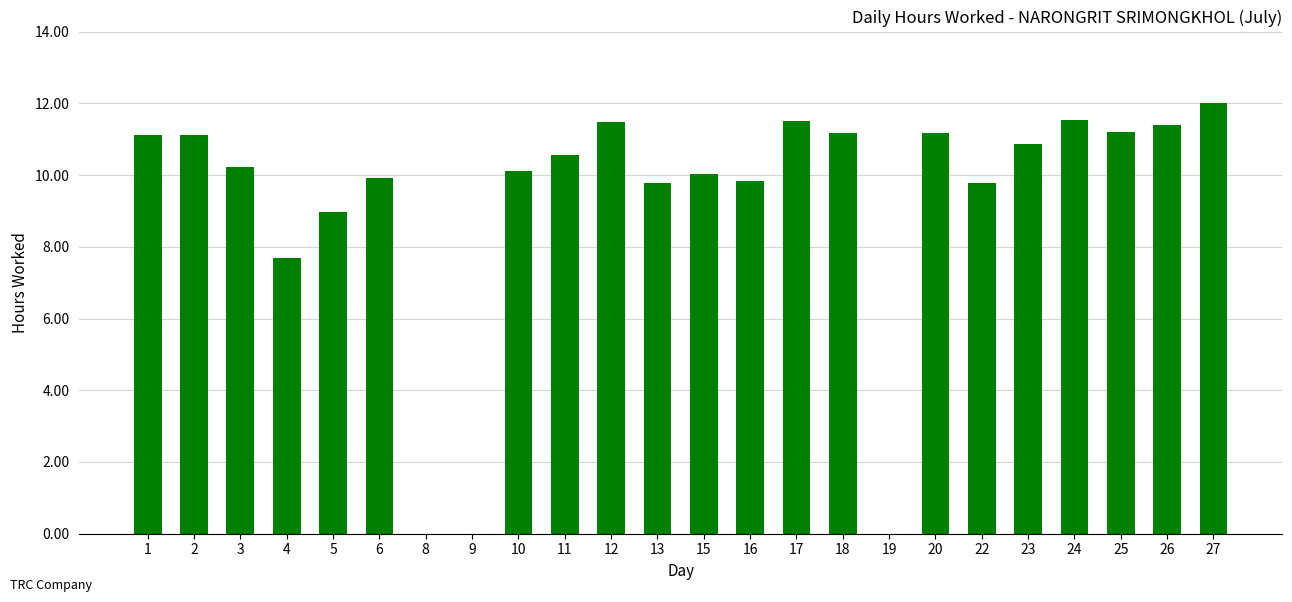

At which label is the value closest to 6?

4